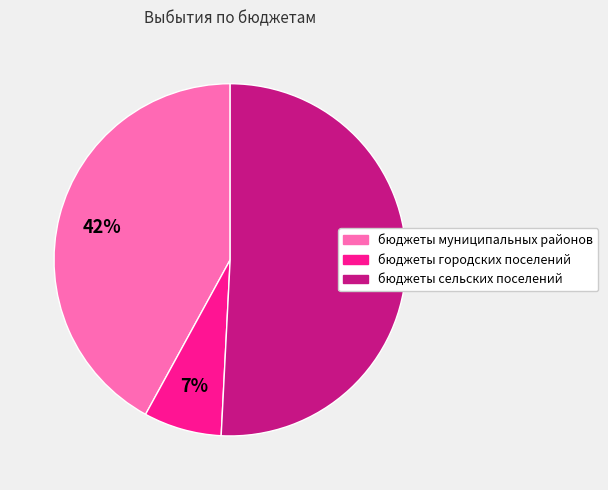

What is the largest slice in the pie chart?

бюджеты сельских поселений